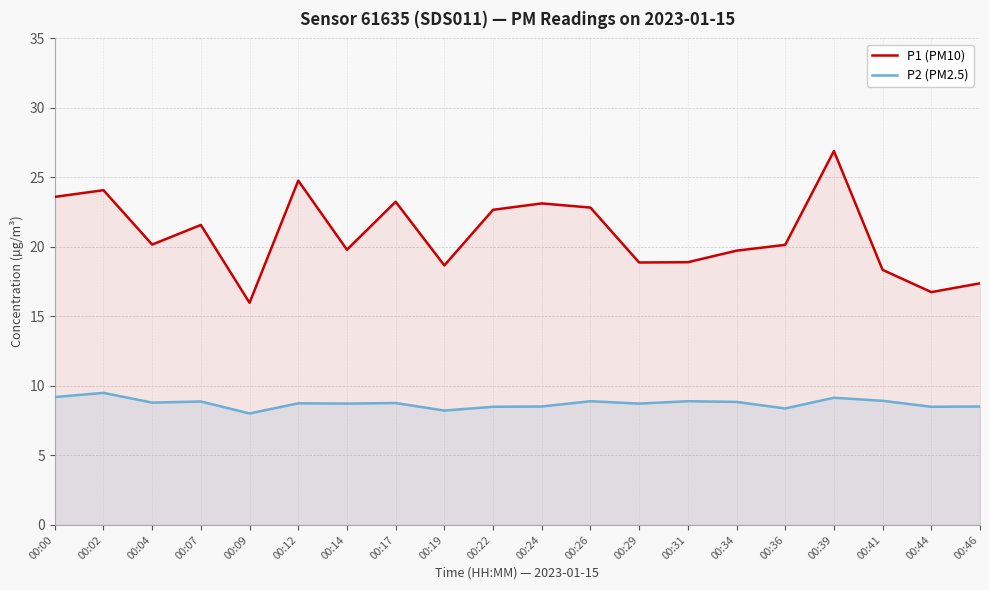

What is the approximate value of P1 (PM10) at 00:39?

26.9